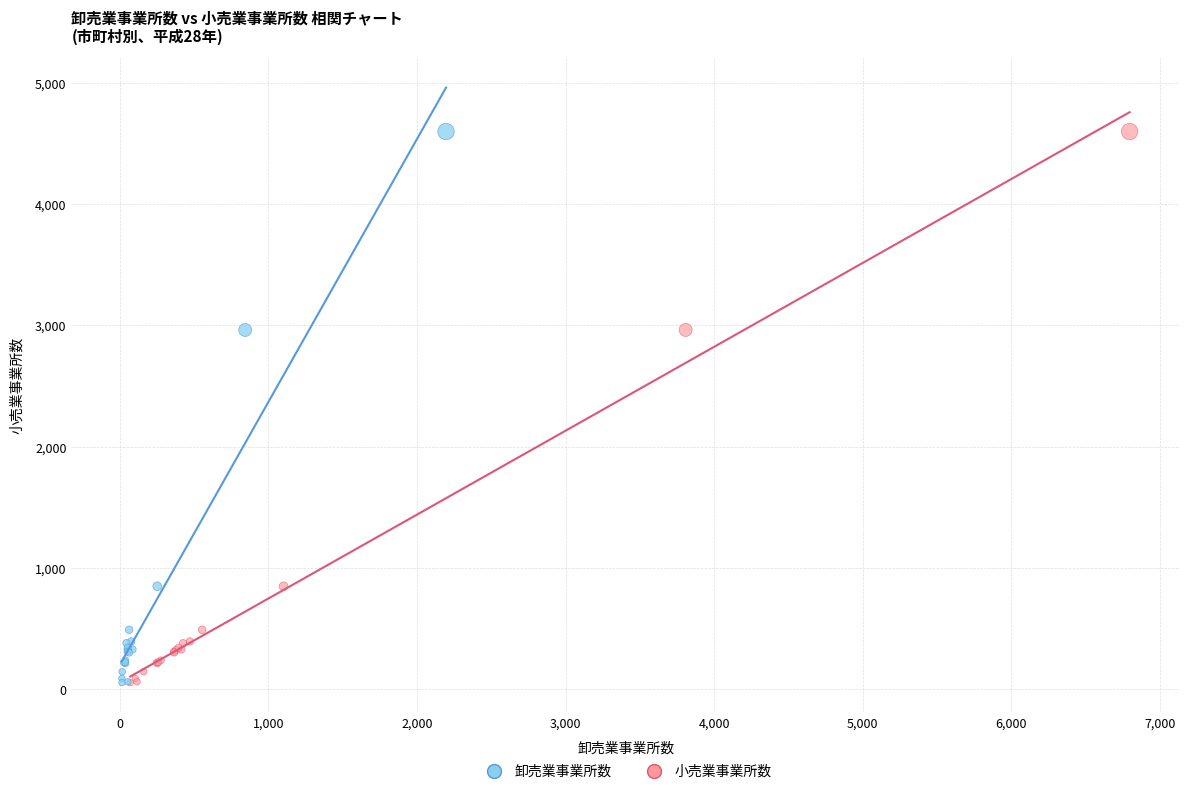

What are all the series names shown in the legend?

卸売業事業所数, 小売業事業所数